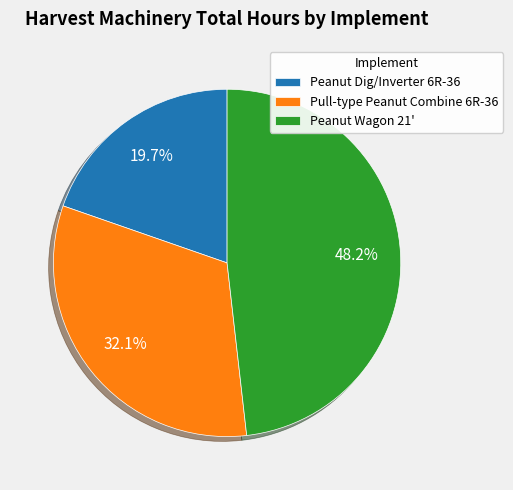

What percentage is the Pull-type Peanut Combine 6R-36 slice, to the nearest percent?

32%